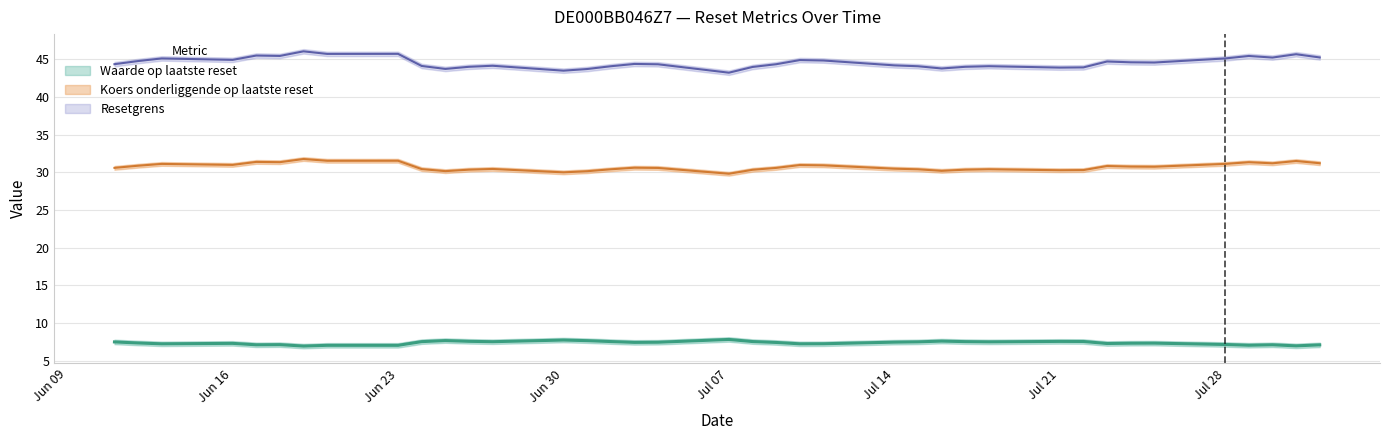

How many lines are shown in the chart?

3